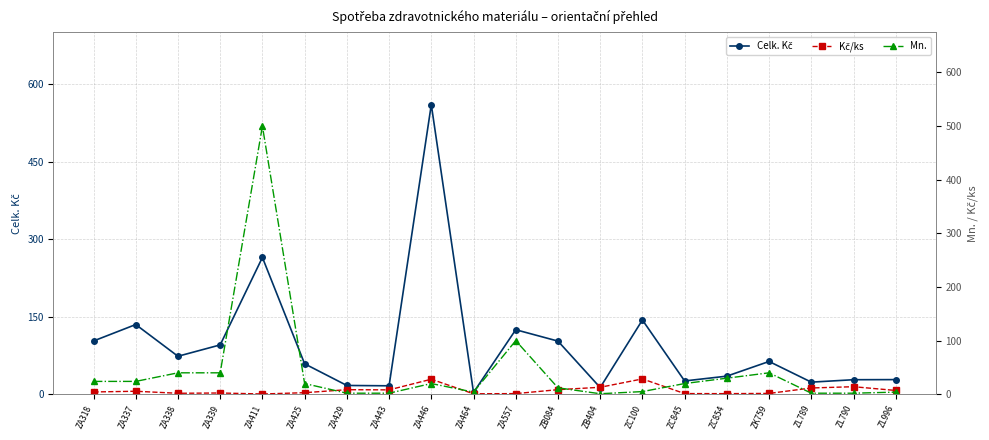

Is it true that Kč/ks equals 0.9 at ZA464?

True